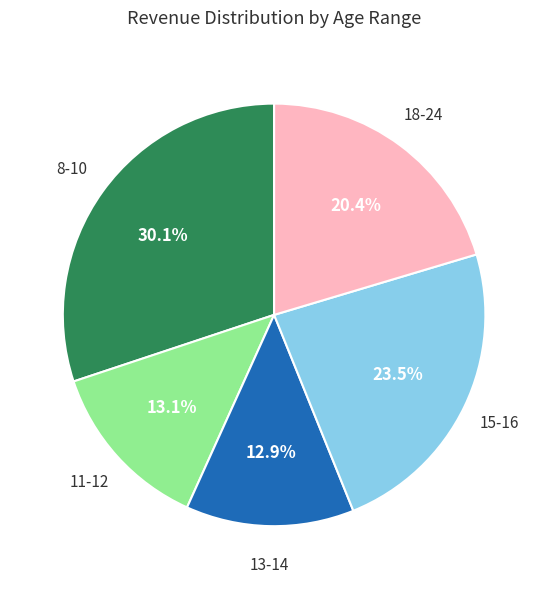

What is the ratio of the value at 13-14 to the value at 15-16?

0.5